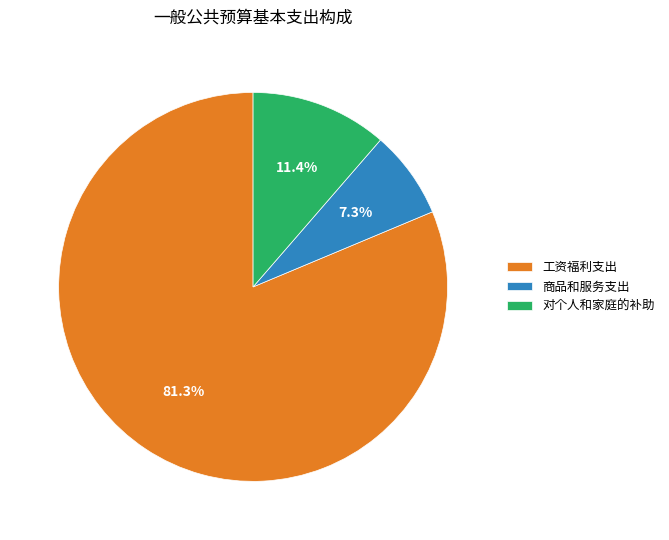

Is it true that 工资福利支出 is 81% of the pie?

True